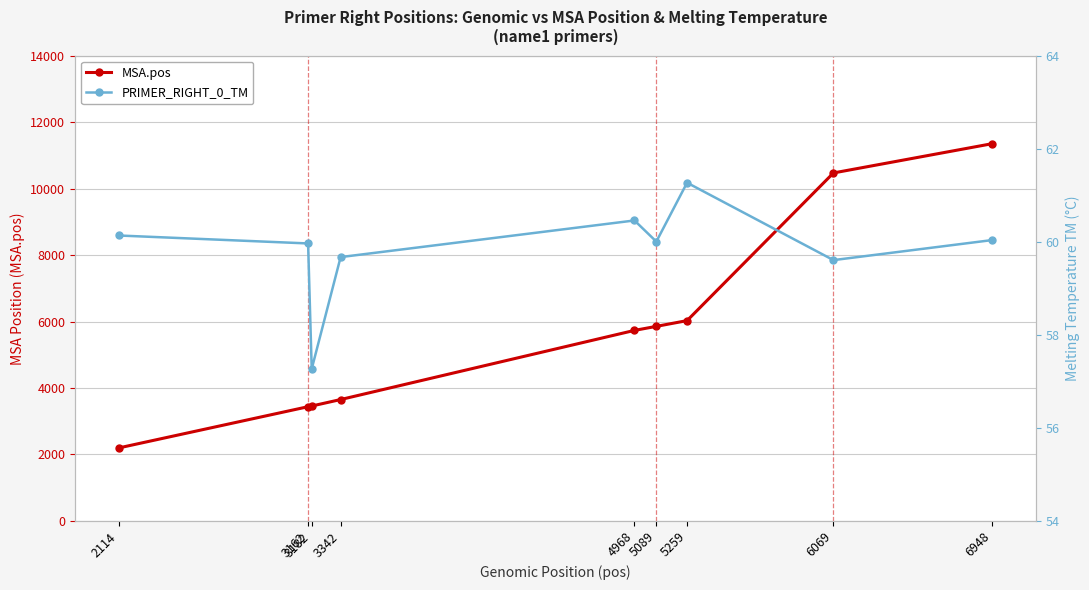

List the labels in order of PRIMER_RIGHT_0_TM value, smallest first.

3182, 6069, 3342, 3162, 5089, 6948, 2114, 4968, 5259